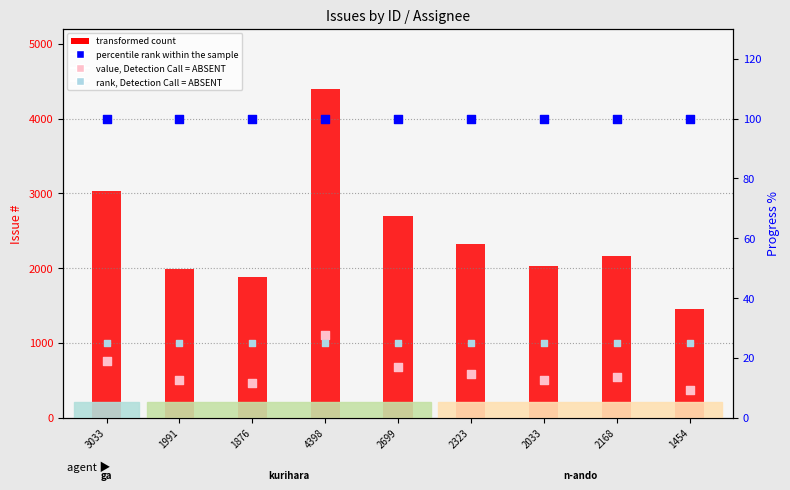

What is the total value across all series at 3033?

3916.2